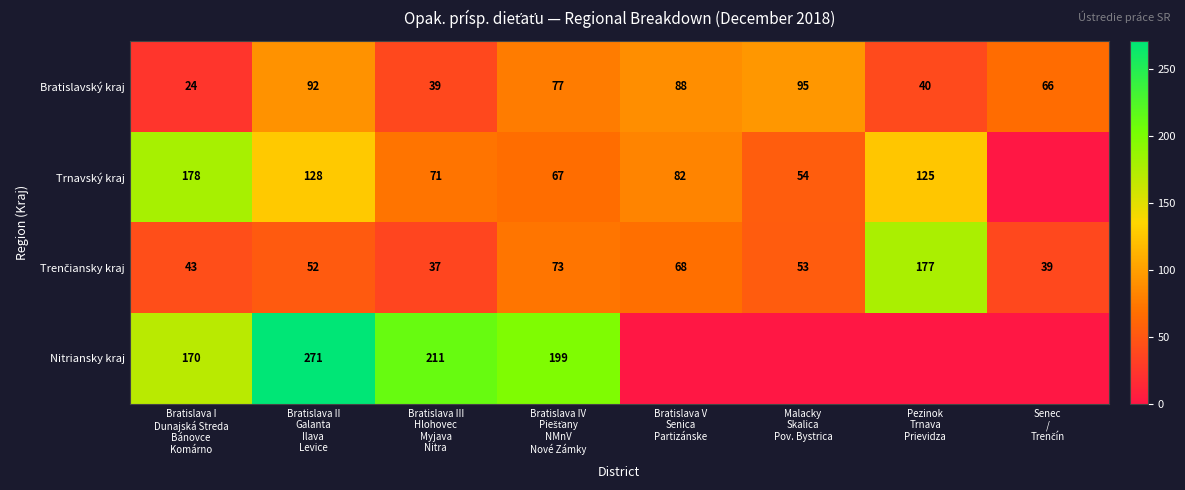

What is the average value of the Bratislavský kraj series?

65